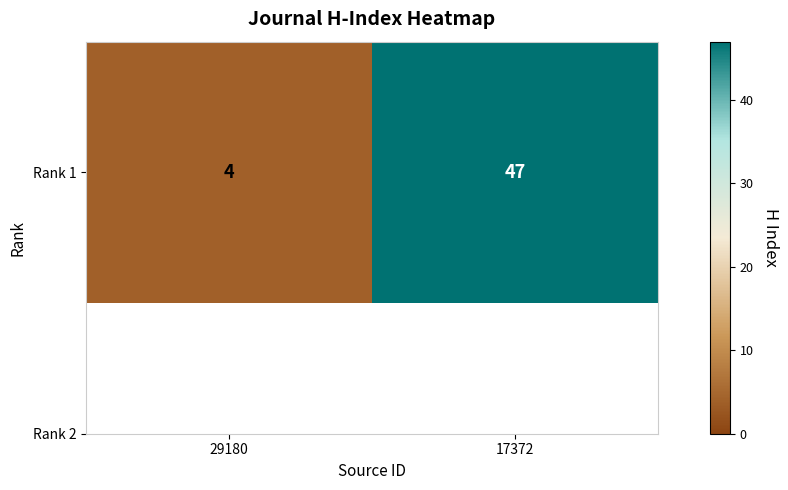

Reading right to left, list all the values displayed in this chart.

17372=47	29180=4